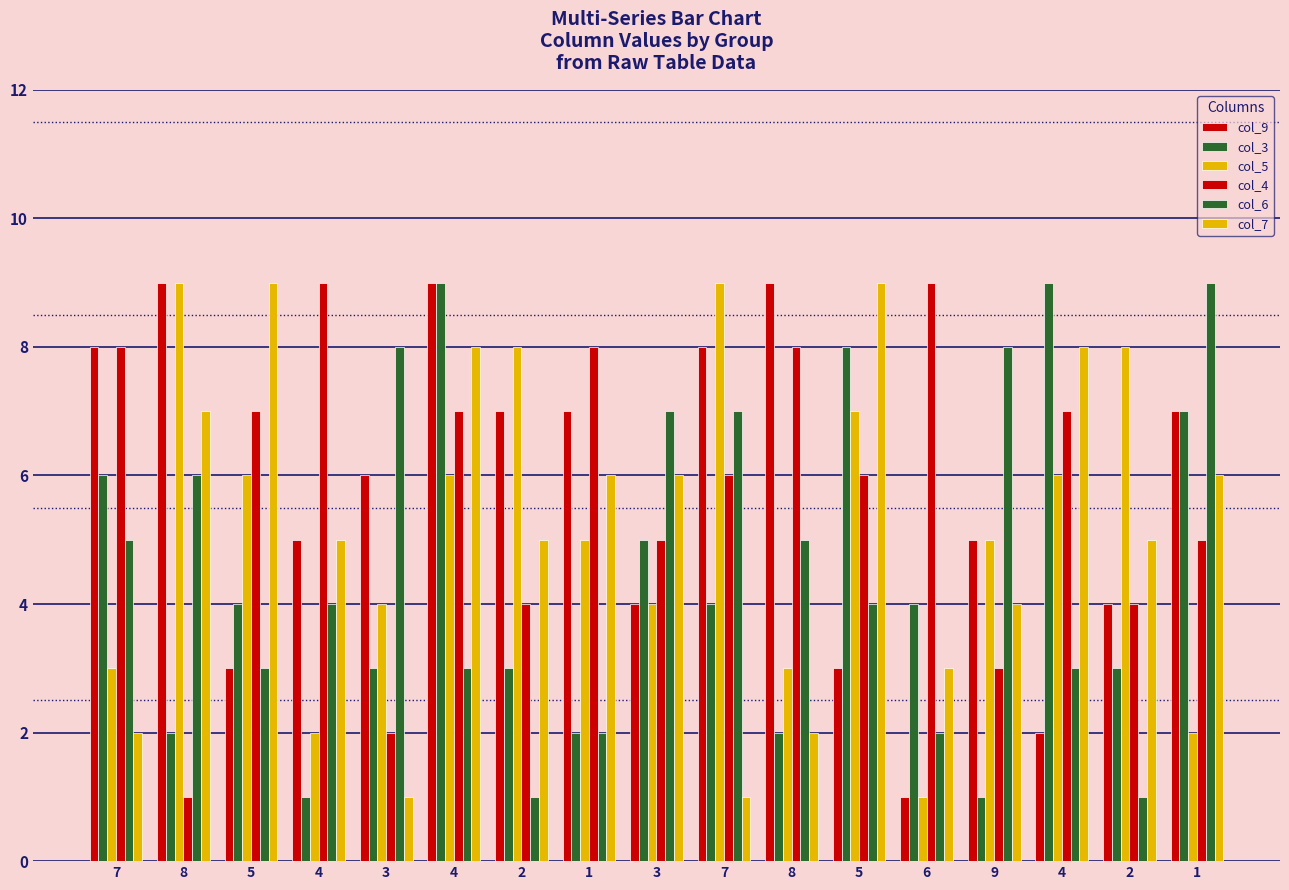

What is the minimum value for col_6?

1